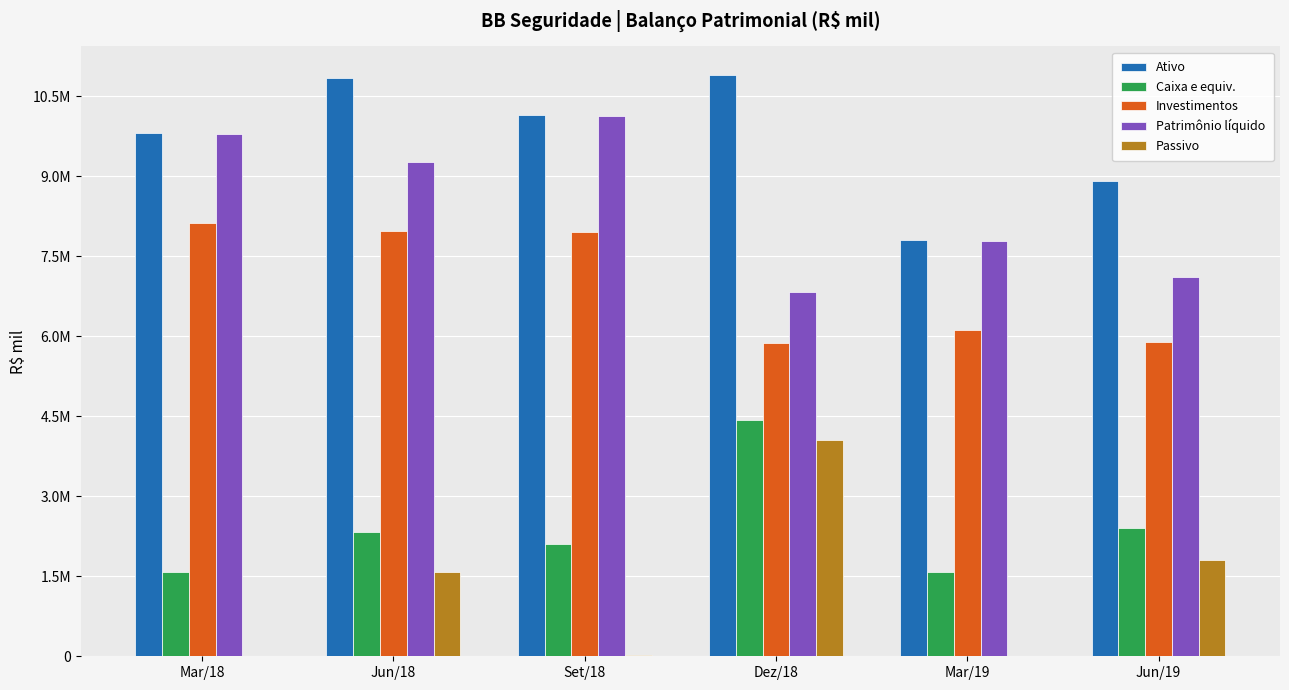

Which category has the highest value in the Investimentos series?

Mar/18